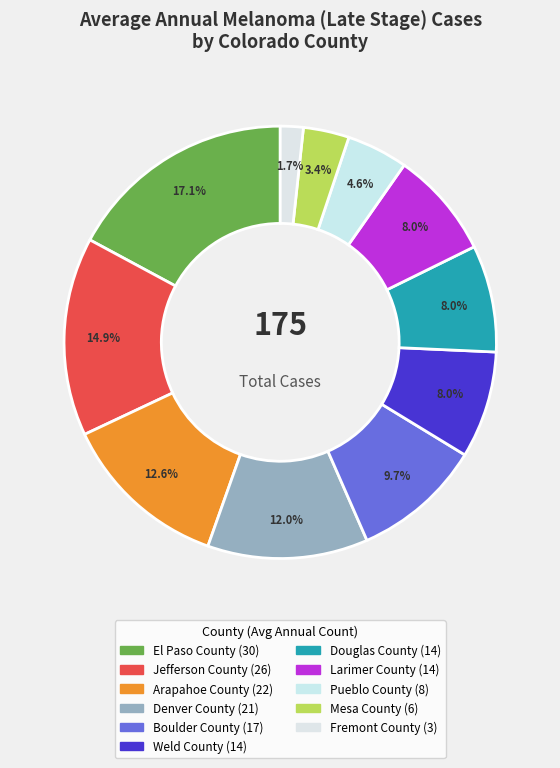

True or false: Mesa County accounts for 1% of the total.

False